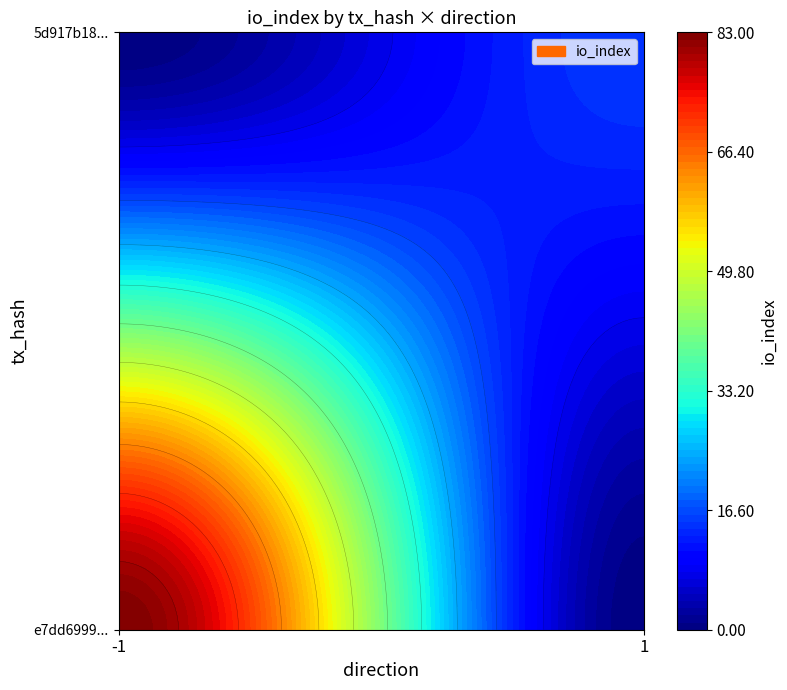

What is the difference between the 5d917b183da8e07e99ada0599ee02384fea83a9 values at io_index and direction?

14